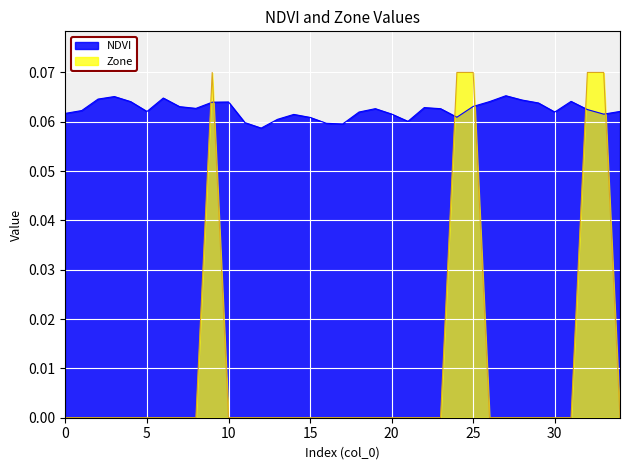

What are all the series names shown in the legend?

NDVI, Zone